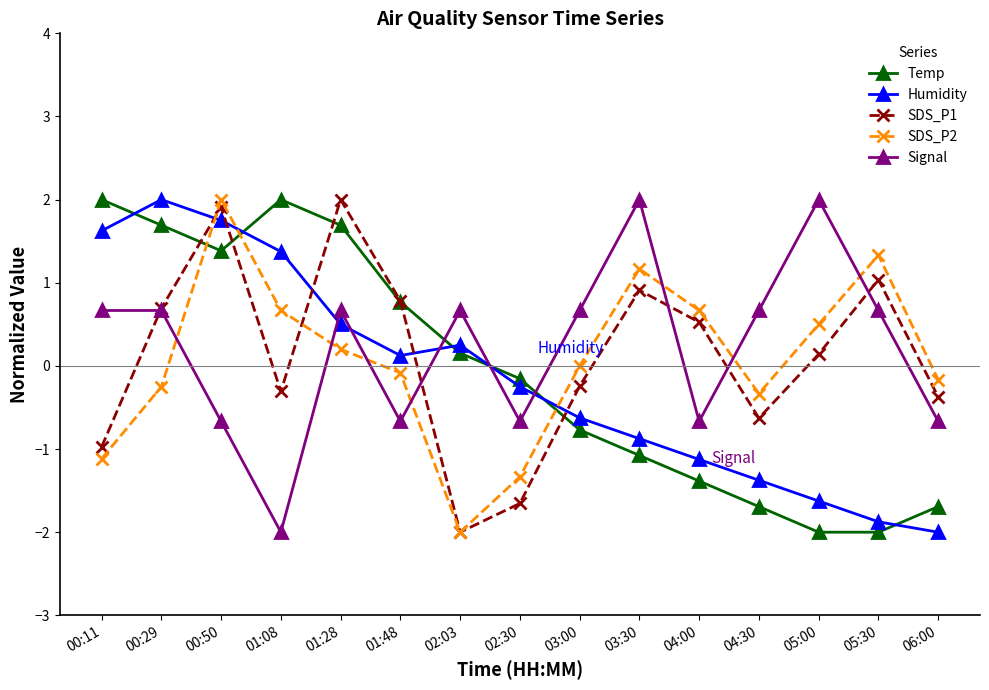

Where is the first local minimum for SDS_P1?

01:08